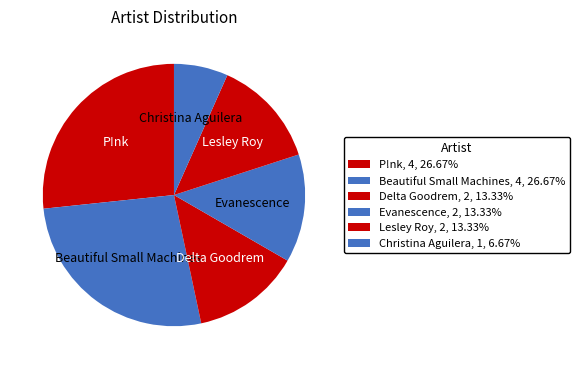

To the nearest percent, what is the average slice percentage?

17%